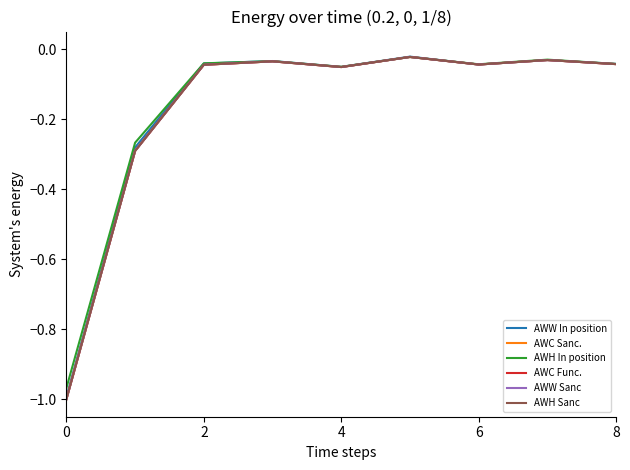

What is the average value of the AWH In position series?

-0.2